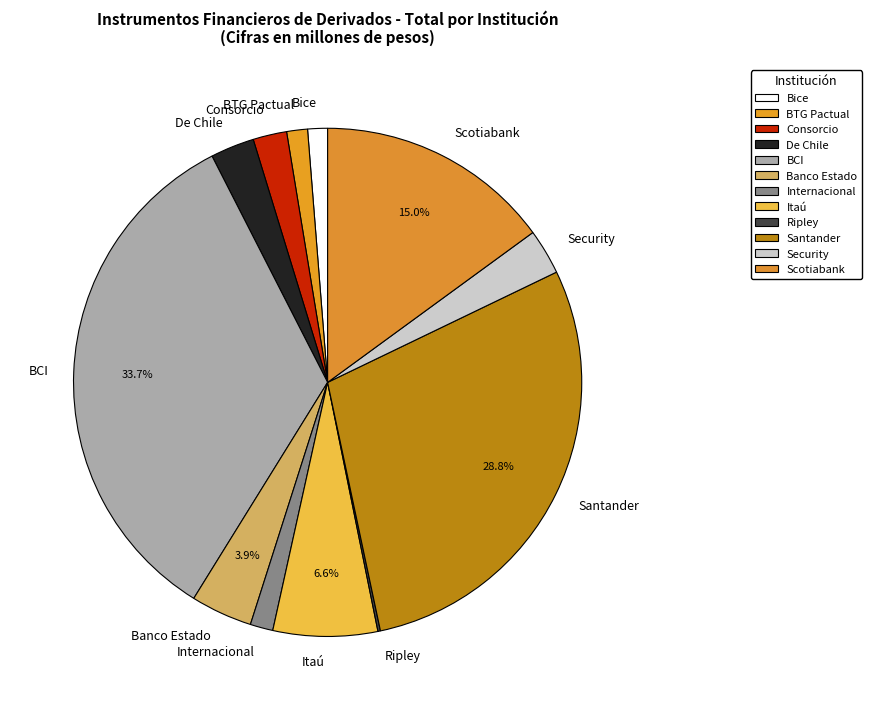

What is the largest slice in the pie chart?

BCI